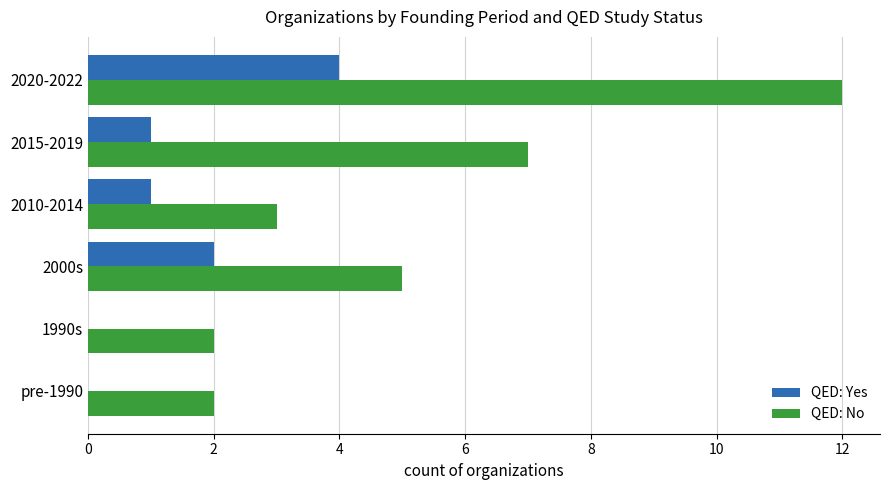

What is the sum of all QED: Yes values?

8